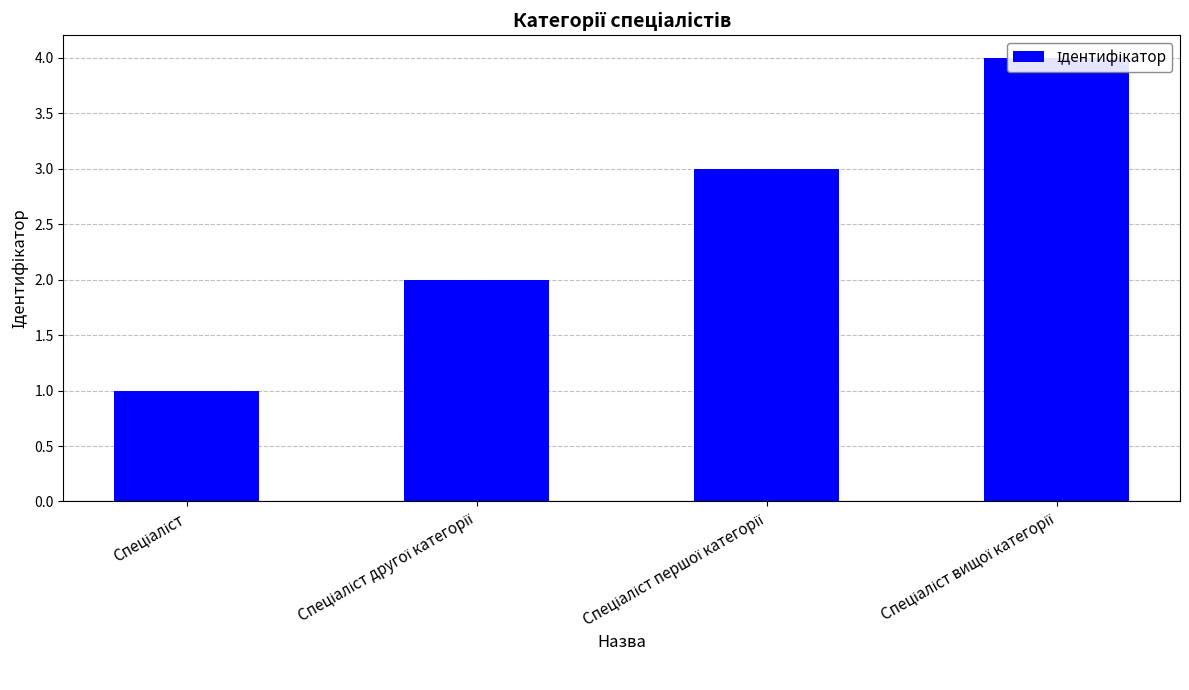

Reading left to right, list all the values displayed in this chart.

1	2	3	4